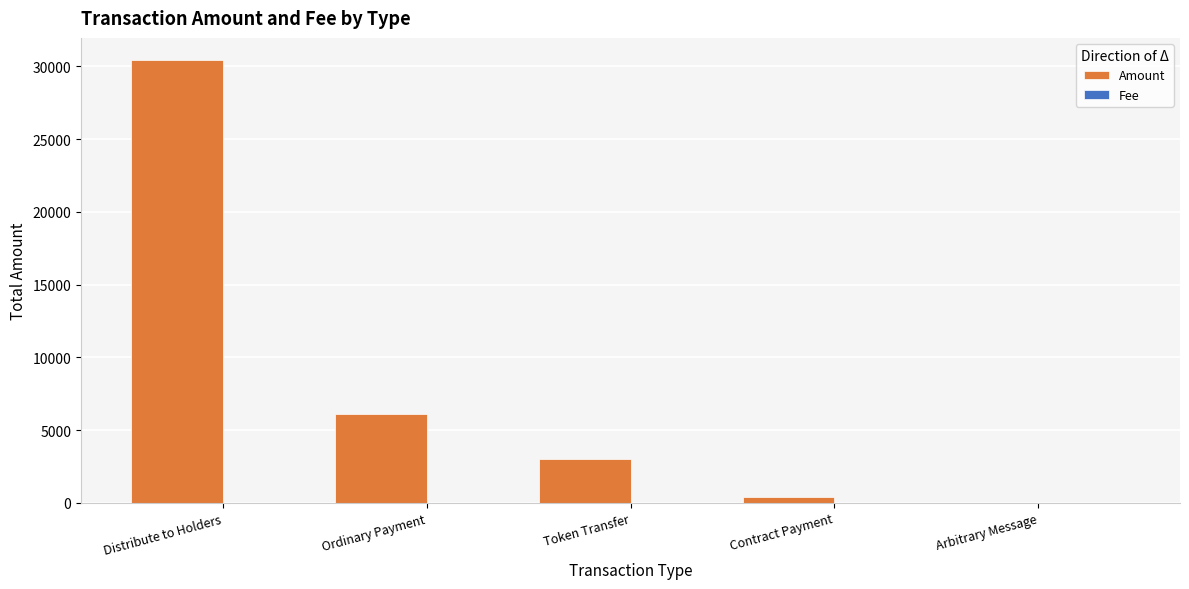

What is the sum of all Amount values?

39929.4